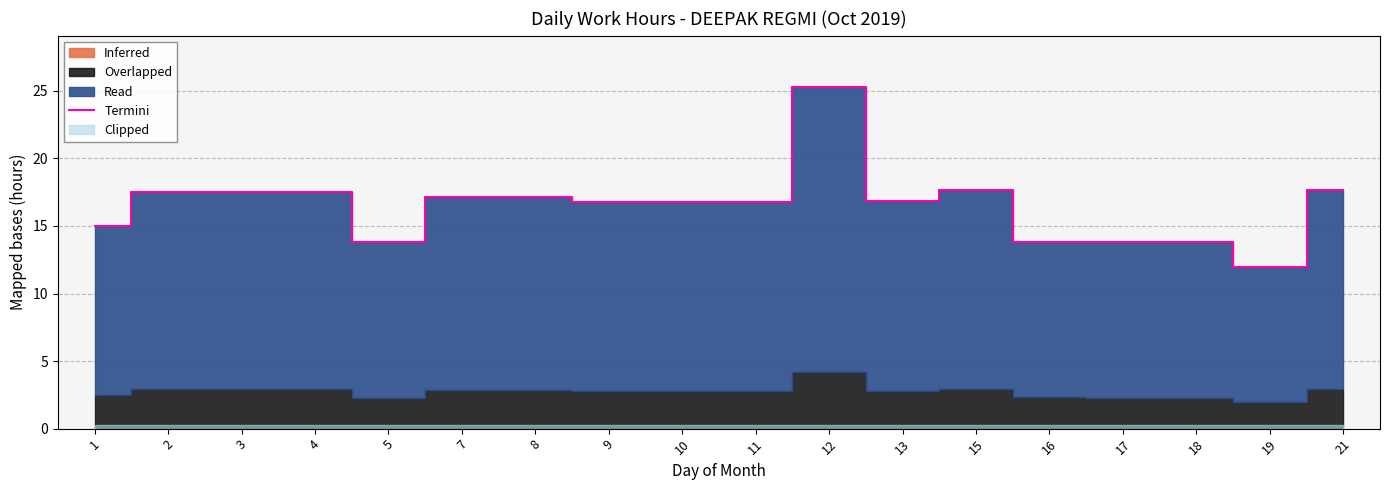

Count the number of categories in the chart.

18